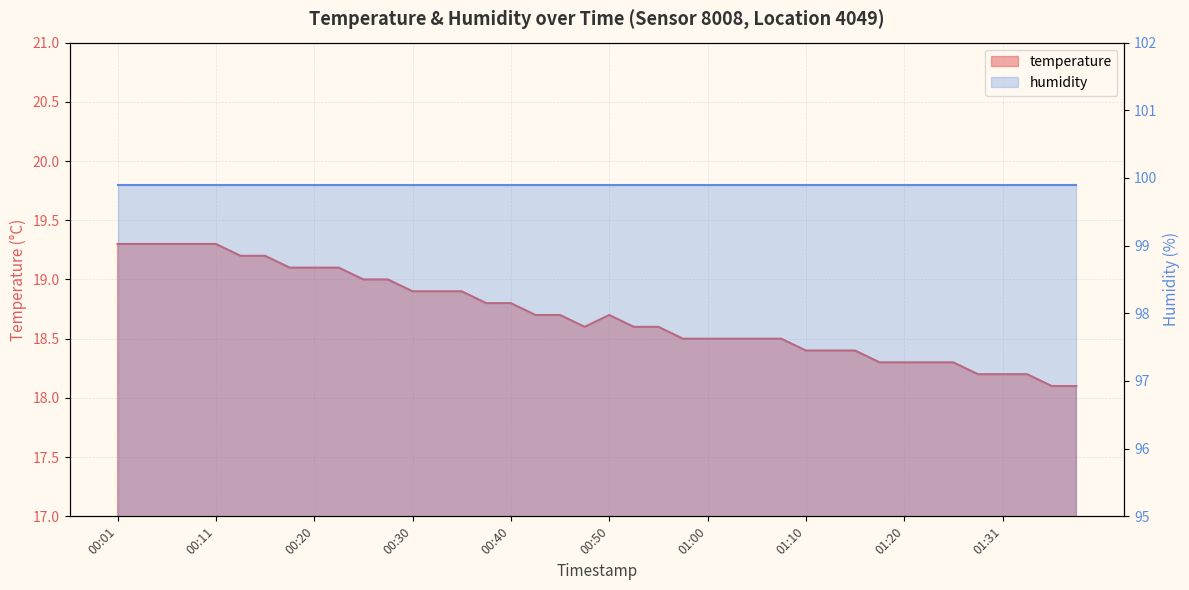

True or false: there are more than 1 points higher than both neighbors.

False